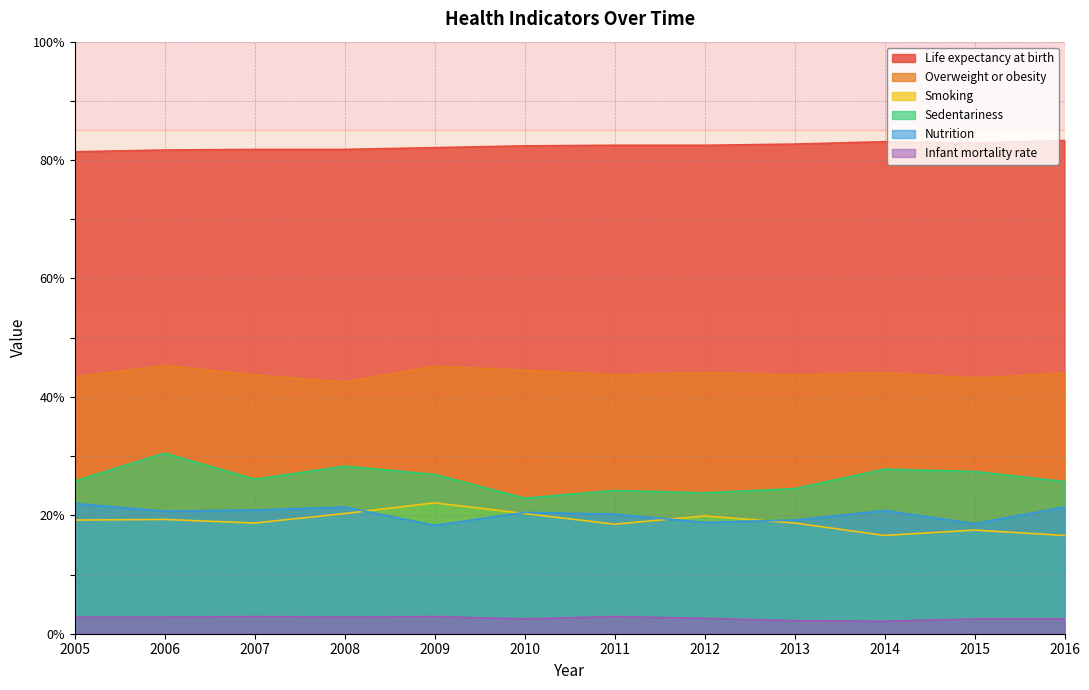

At how many categories does at least one series exceed 37?

12